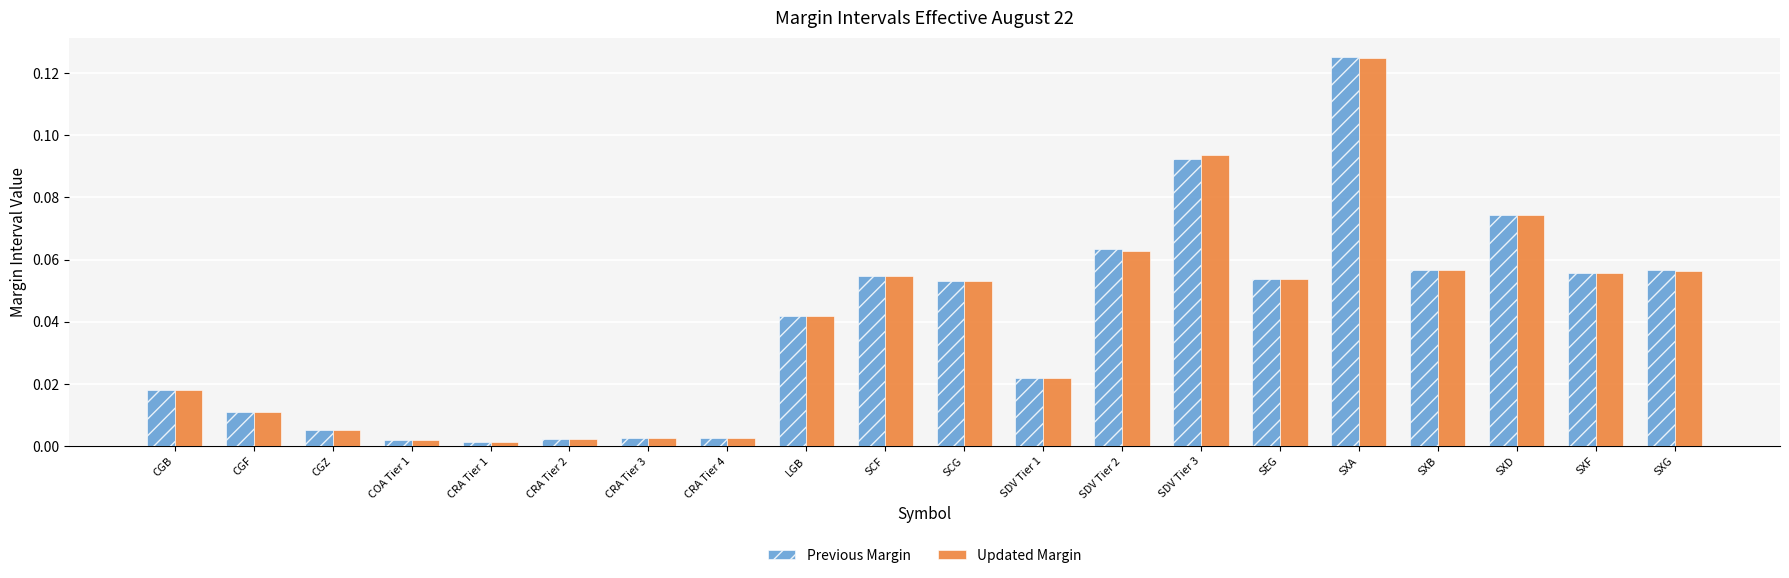

Is it true that Updated Margin equals 0.0 at SXG?

False